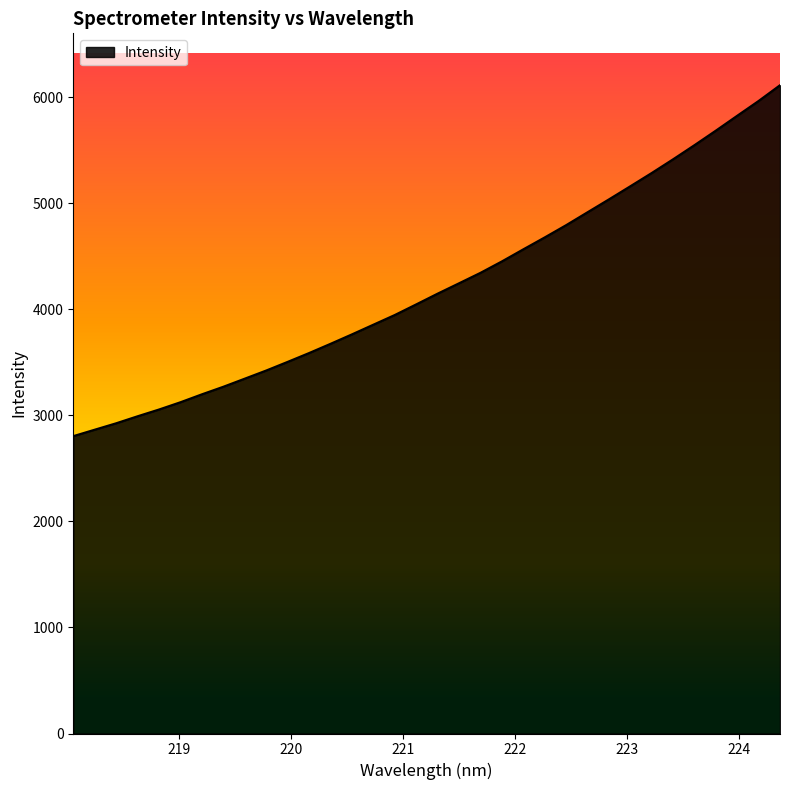

What is the maximum value shown in the chart?

6113.8